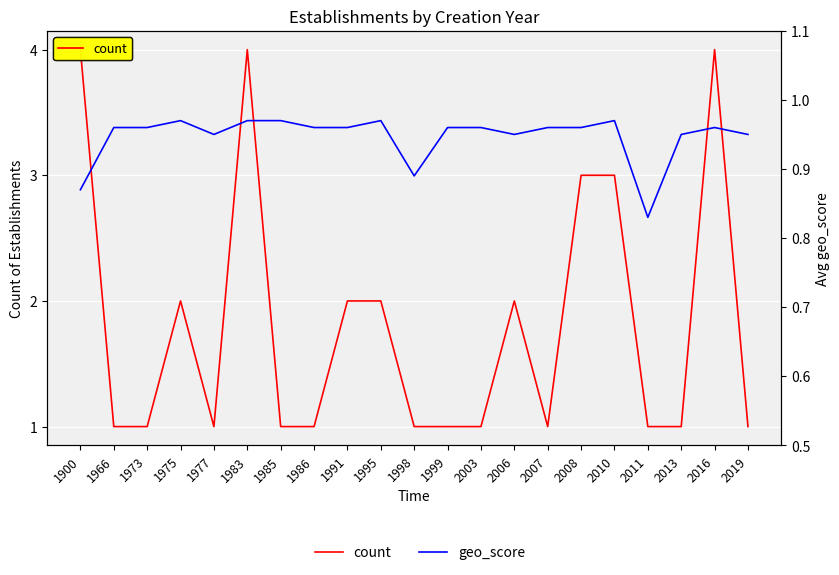

At which category does count reach its first local peak?

1975